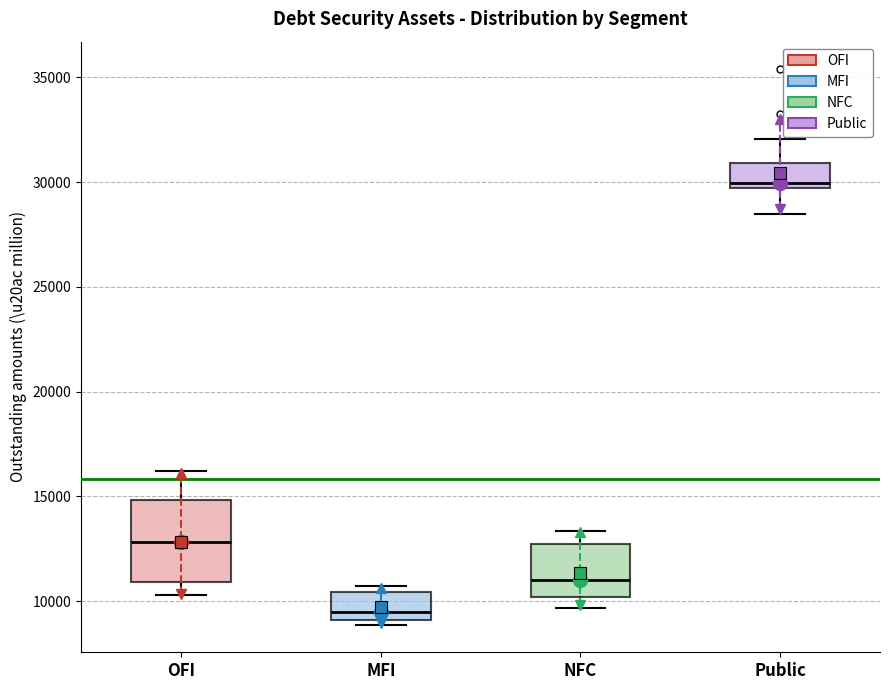

Reading left to right, transcribe this box plot: for each box, give where its median line is, the range the box spans, and where its two whiskers end, as read against the y-axis. The values are not printed on the chart, so give them approximately, as read against the axis.

OFI: median 13000, box 11000 to 15000, whiskers 10500 to 16000
MFI: median 9500, box 9000 to 10500, whiskers 9000 (just below the box's lower edge) to 10500 (just above the box's upper edge)
NFC: median 11000, box 10000 to 12500, whiskers 9500 to 13500
Public: median 30000, box 29500 to 31000, whiskers 28500 to 32000